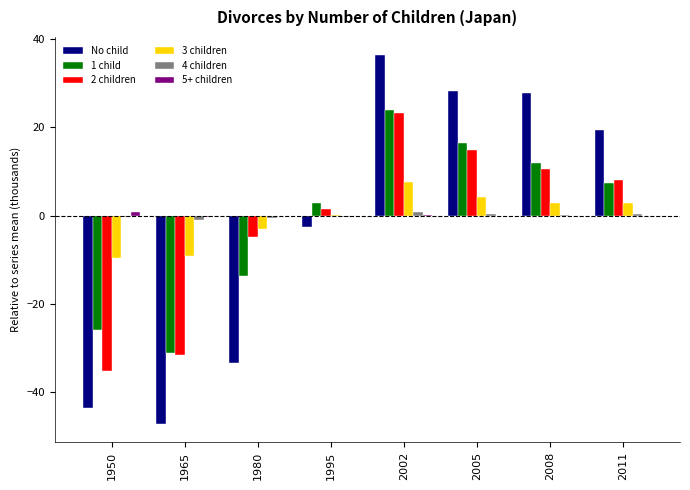

At which category does the chart reach its peak across all series?

2002